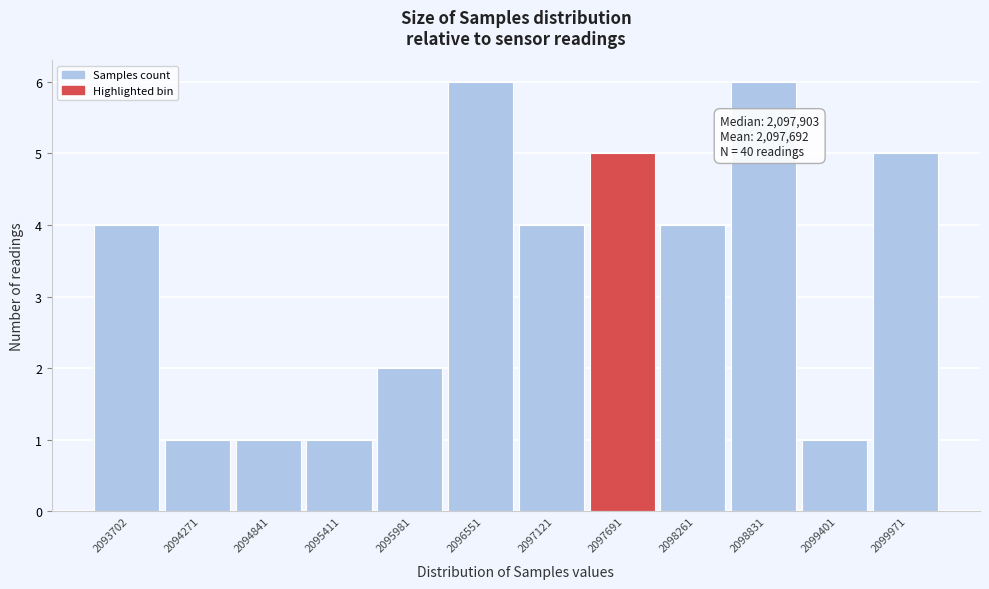

Reading left to right, transcribe all the data shown in this chart.

2093702=4	2094271=1	2094841=1	2095411=1	2095981=2	2096551=6	2097121=4	2097691=5	2098261=4	2098831=6	2099401=1	2099971=5